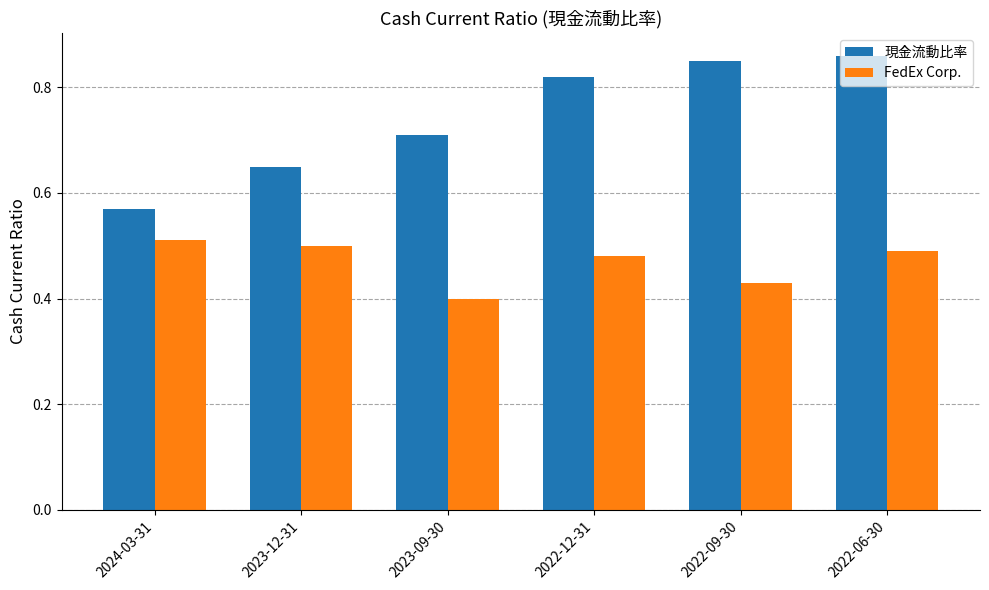

At 2022-12-31, list the series in order from largest to smallest.

現金流動比率, FedEx Corp.